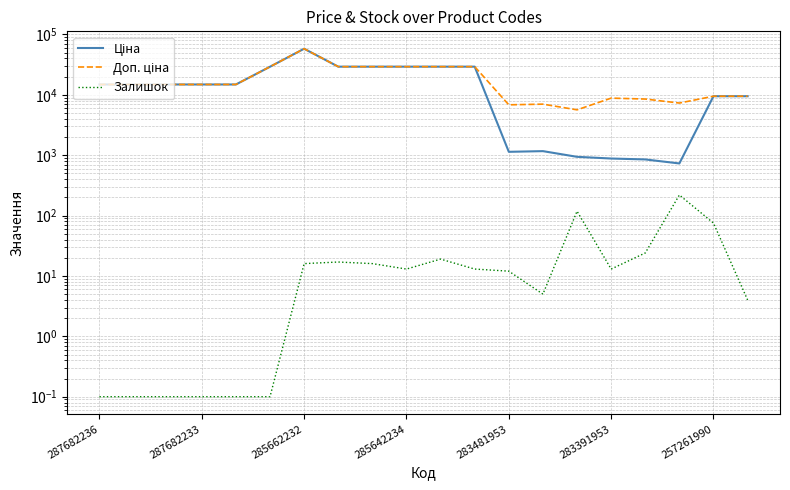

The Доп. ціна series shows 3989.5 at 17. True or false?

False